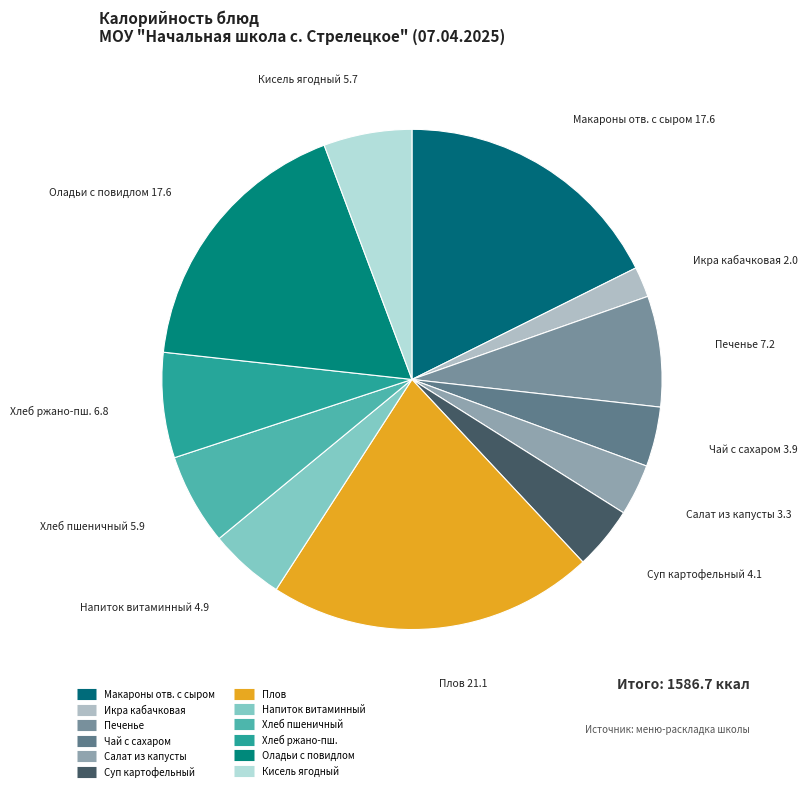

Which slice is the smallest?

Икра кабачковая